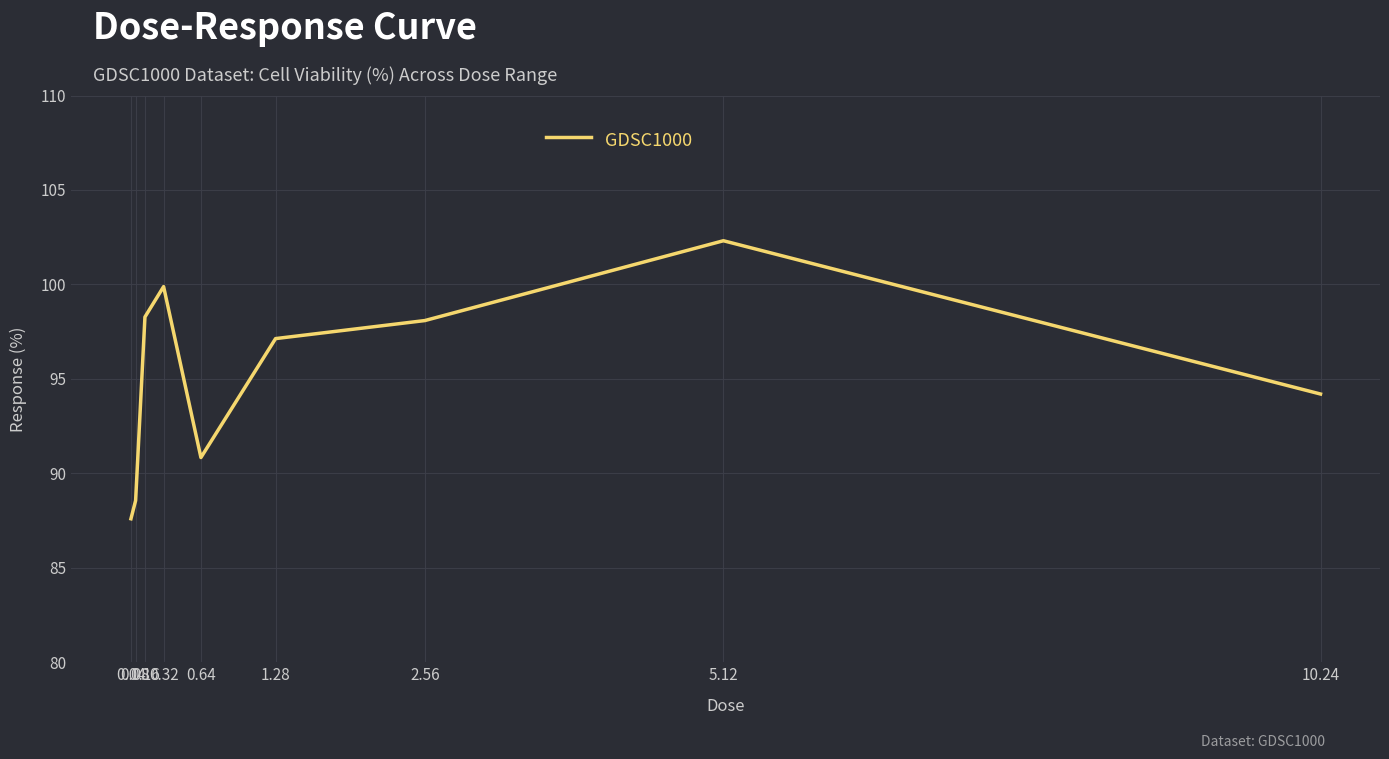

True or false: the data has more than 0 interior local peaks.

True